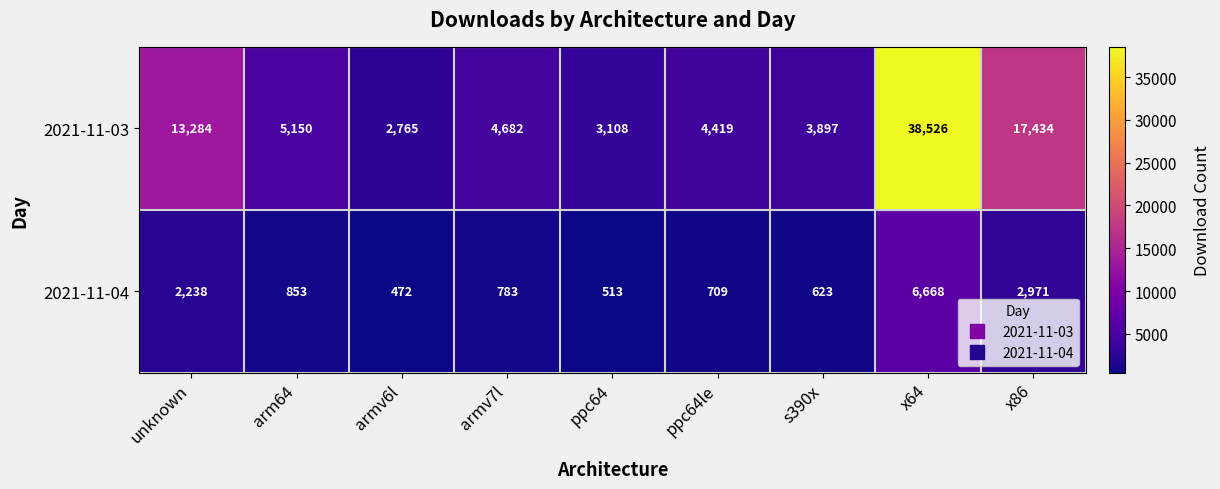

Rank the series by their average value, from lowest to highest.

2021-11-04, 2021-11-03